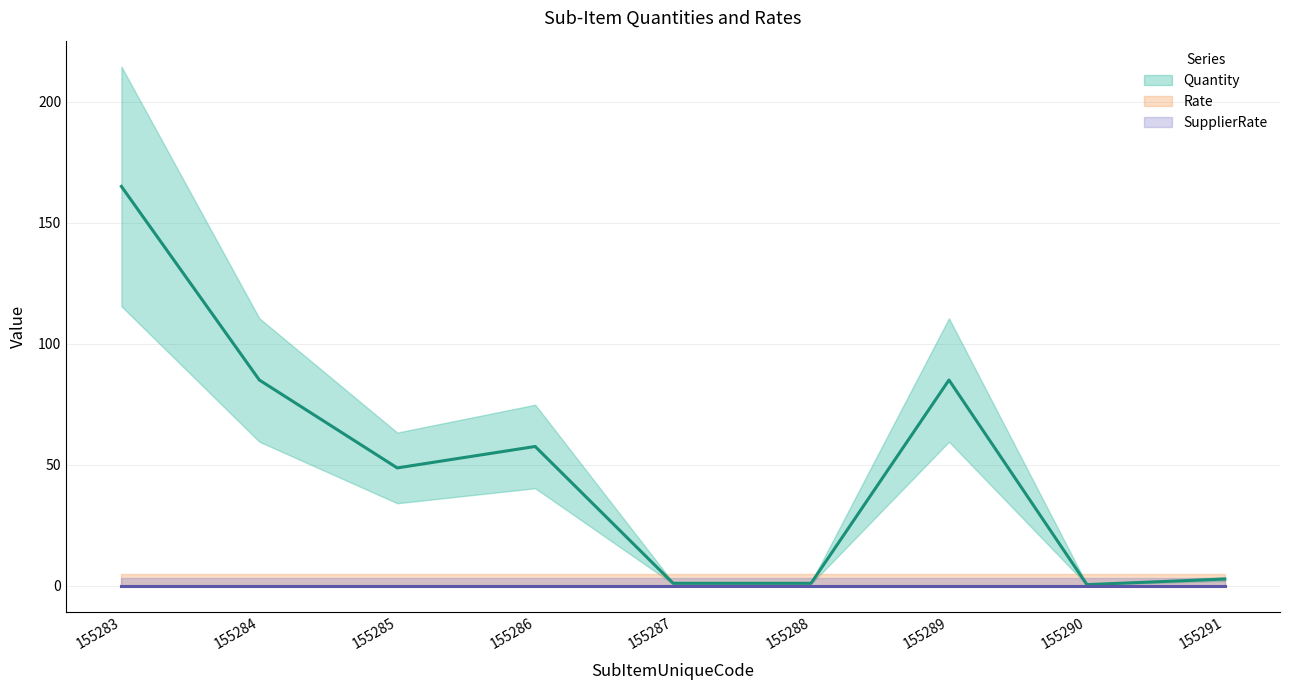

At which category is the sum across all series the highest?

155283